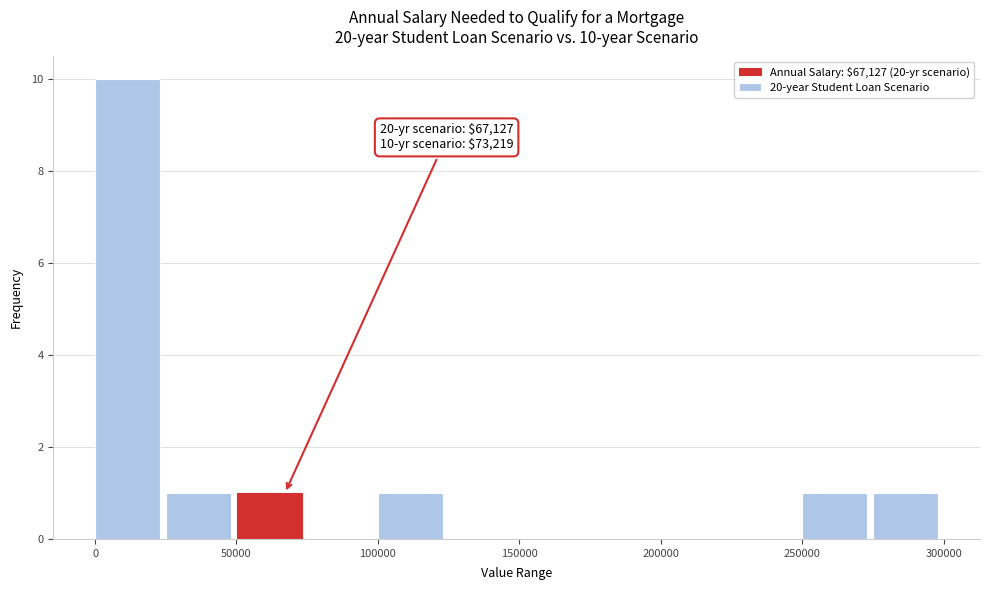

Which range on the x-axis has the tallest bar?

0 to 25000